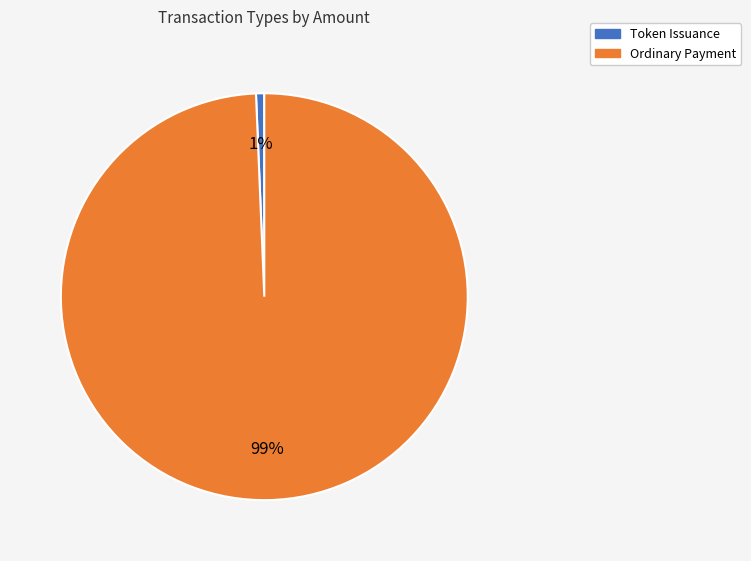

Combined, do Ordinary Payment and Token Issuance account for over 50%?

Yes